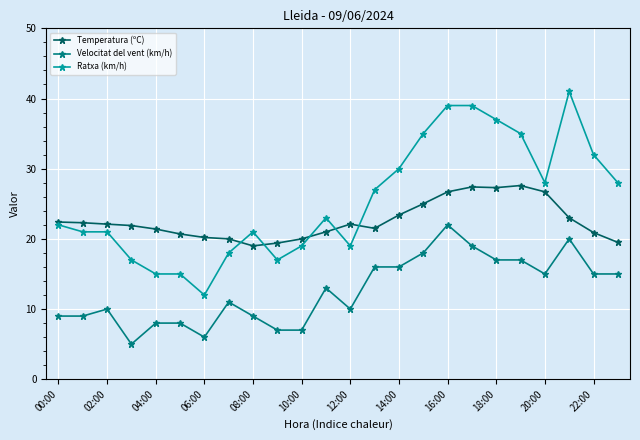

Rank the series by their maximum value, from highest to lowest.

Ratxa (km/h), Temperatura (ºC), Velocitat del vent (km/h)